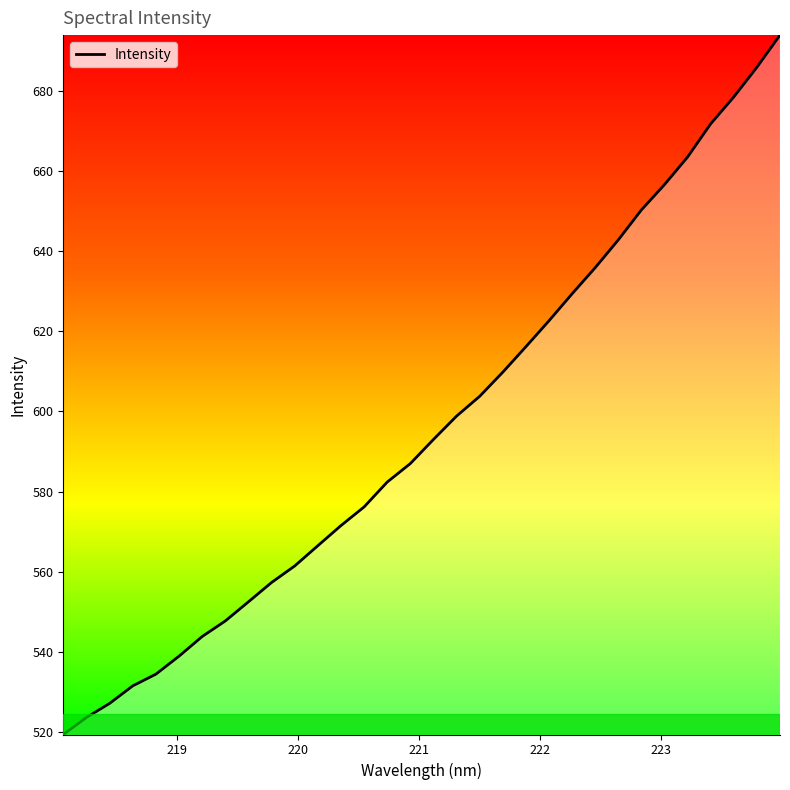

What is the difference between the maximum and minimum values?

174.4